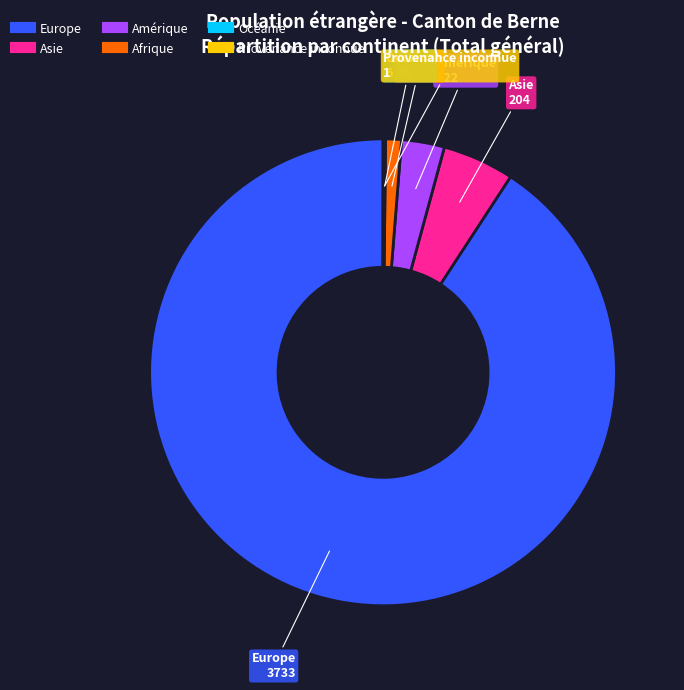

What is the majority slice?

Europe